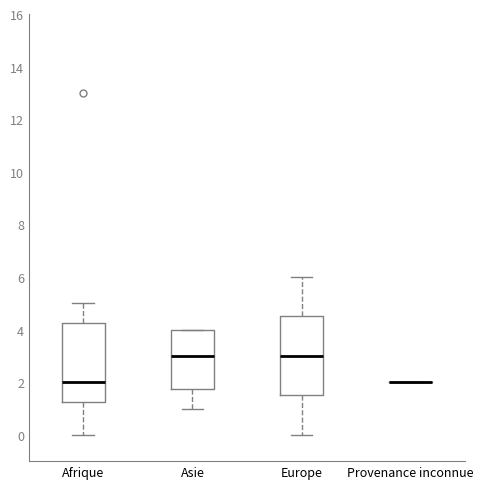

Reading left to right, transcribe this box plot: for each box, give where its median line is, the range the box spans, and where its two whiskers end, as read against the y-axis. The values are not printed on the chart, so give them approximately, as read against the axis.

Afrique: median 2.0, box 1.2 to 4.2, whiskers 0.0 to 5.0
Asie: median 3.0, box 1.8 to 4.0, whiskers 1.0 to 4.0
Europe: median 3.0, box 1.6 to 4.6, whiskers 0.0 to 6.0
Provenance inconnue: box collapsed to a line at 2.0, whiskers 2.0 to 2.0